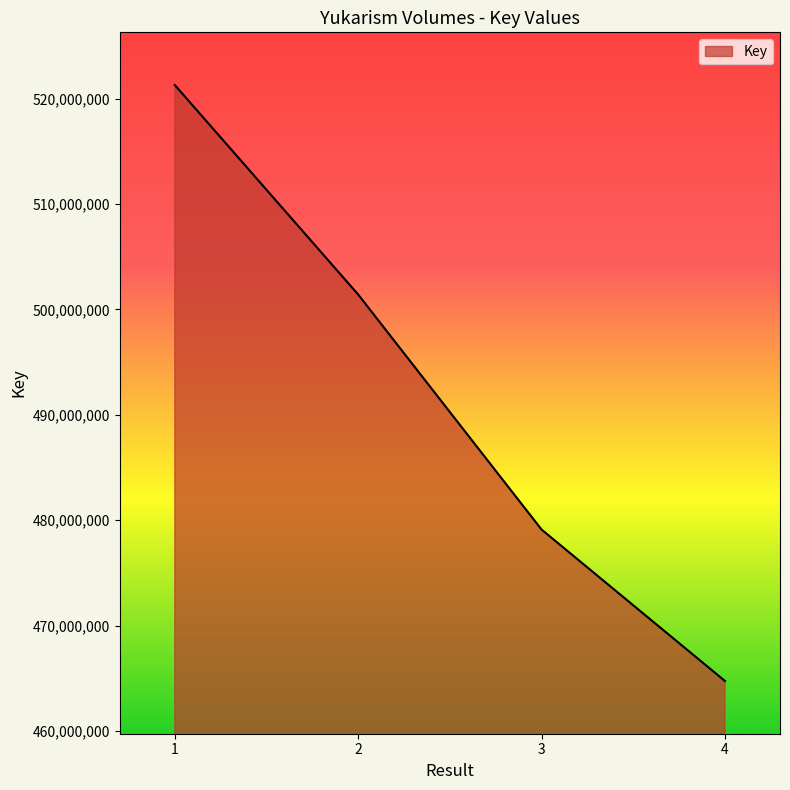

Which has a higher value, 1 or 2?

1